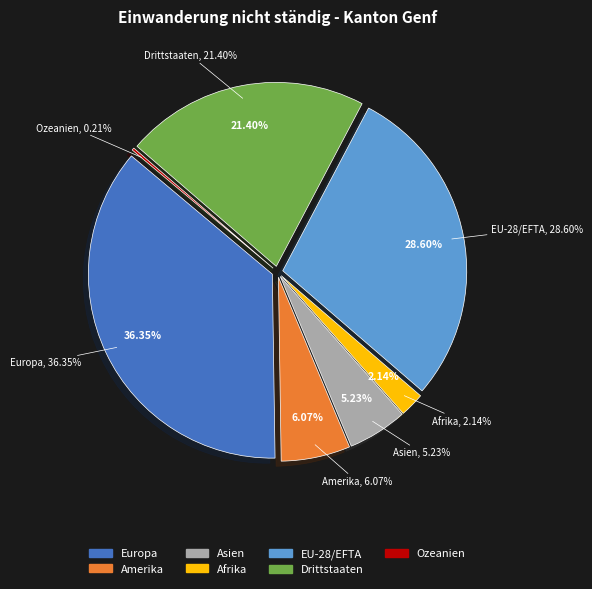

What portion of the pie excludes Ozeanien?

99.8%